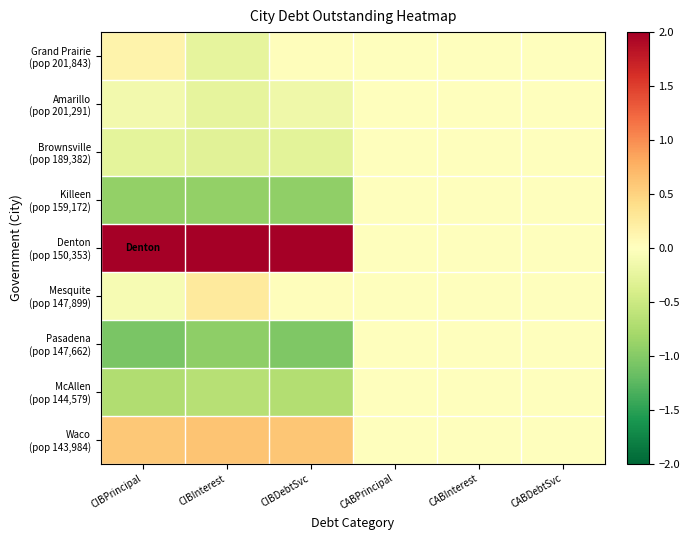

At which category is the sum across all series the highest?

CABPrincipal